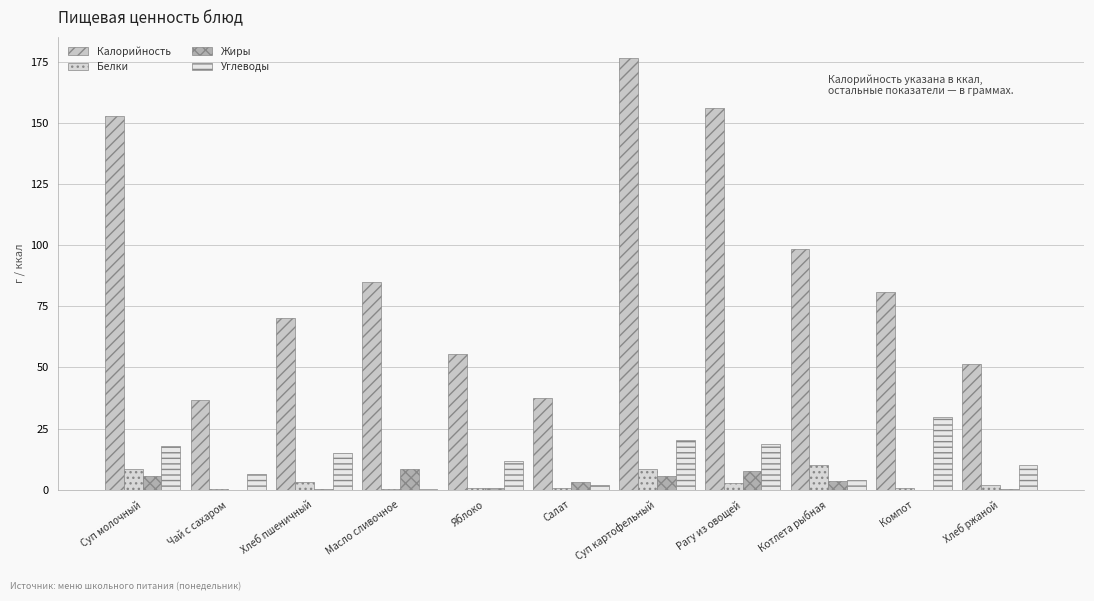

What is the label of the 8th bar from the left?

Рагу из овощей